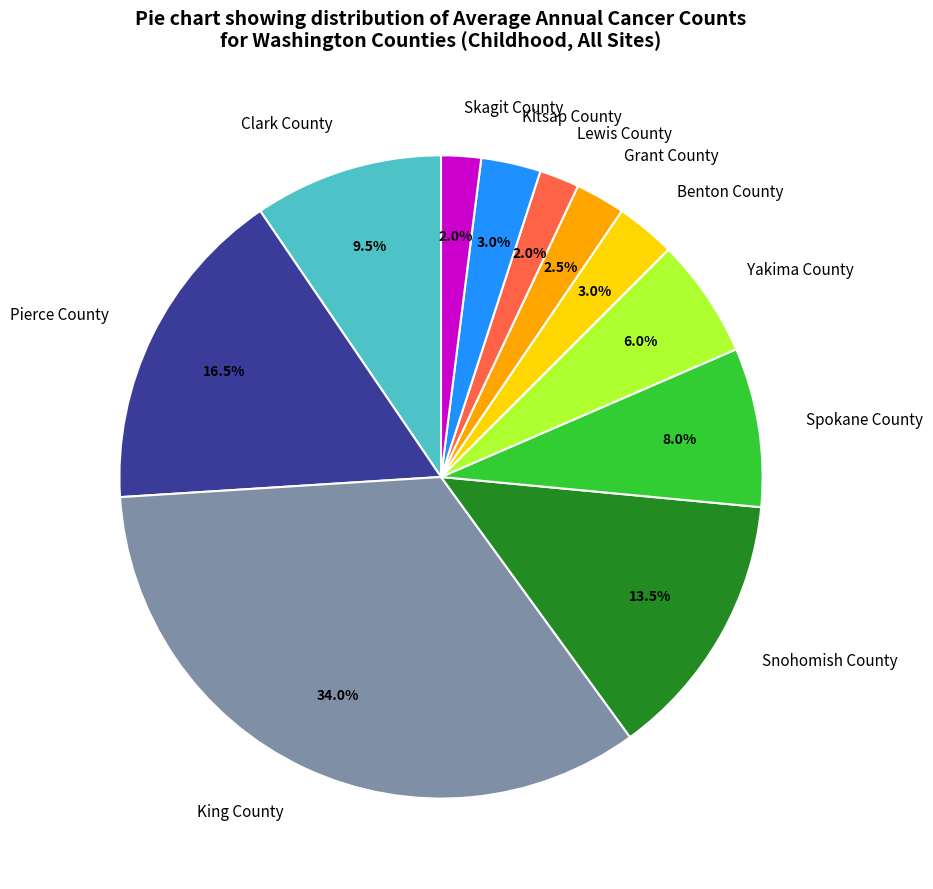

How many segments does this pie chart have?

11